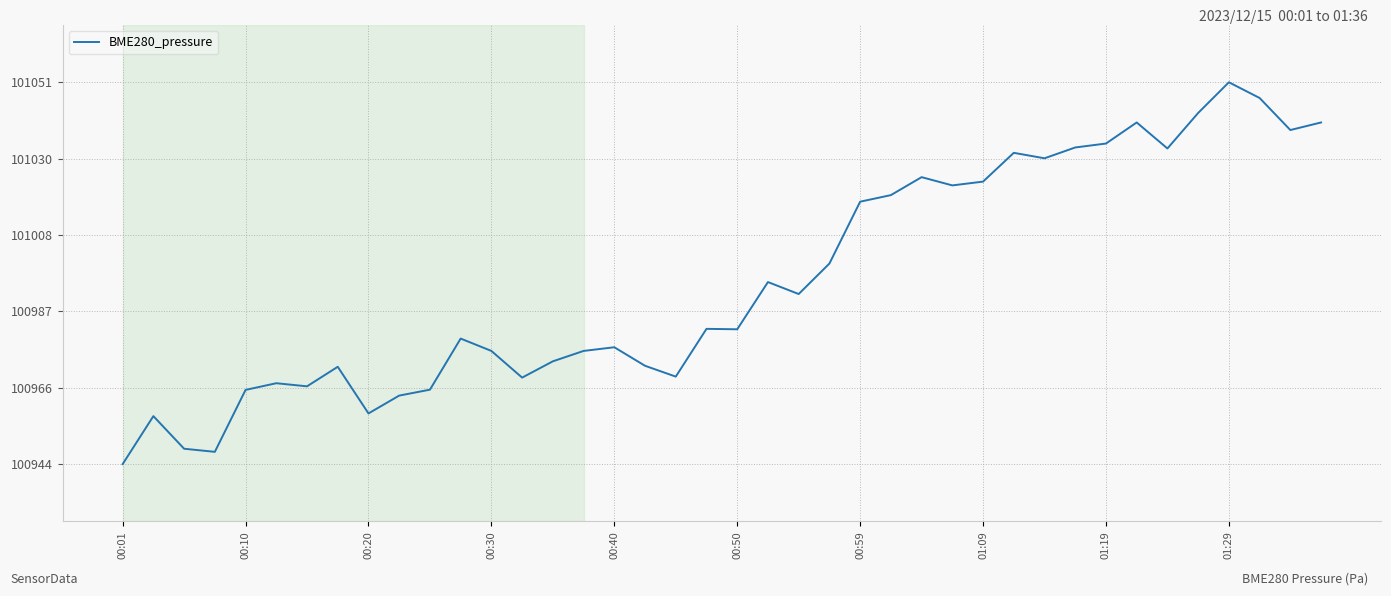

What is the difference between the maximum and minimum values?

106.9